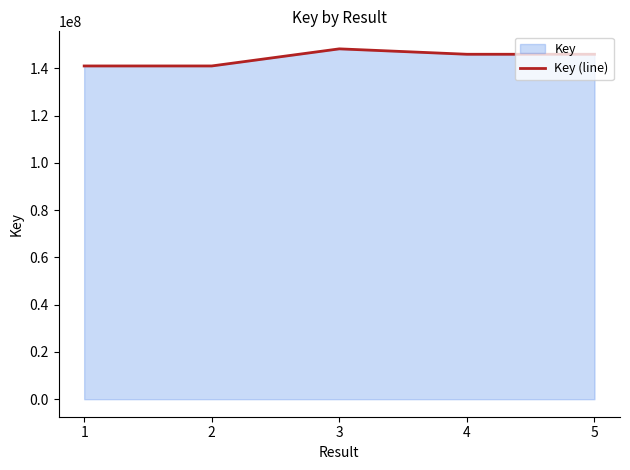

What is the greatest value displayed?

148253898